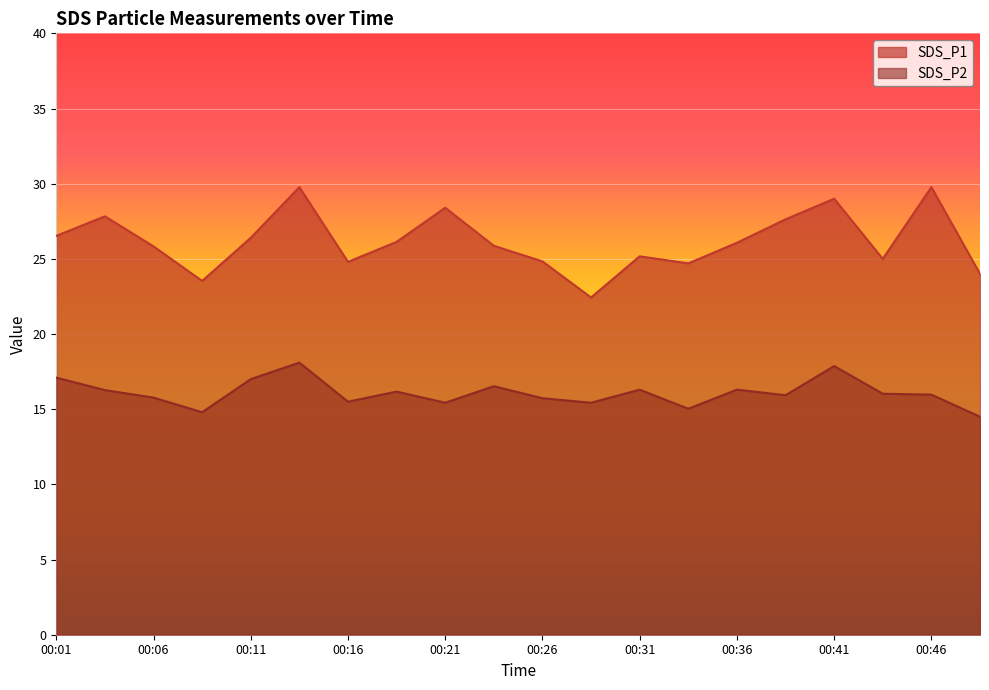

Rank the categories by SDS_P1 value from highest to lowest.

00:14, 00:46, 00:41, 00:21, 00:04, 00:38, 00:01, 00:11, 00:19, 00:36, 00:24, 00:06, 00:31, 00:43, 00:26, 00:16, 00:33, 00:48, 00:09, 00:28